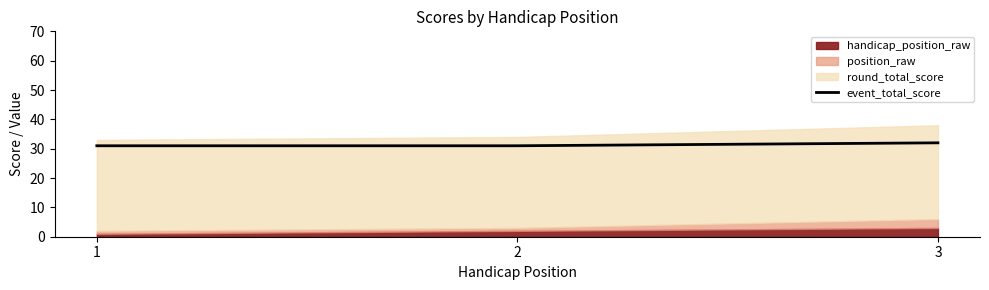

What is the lowest value of the event_total_score series?

31